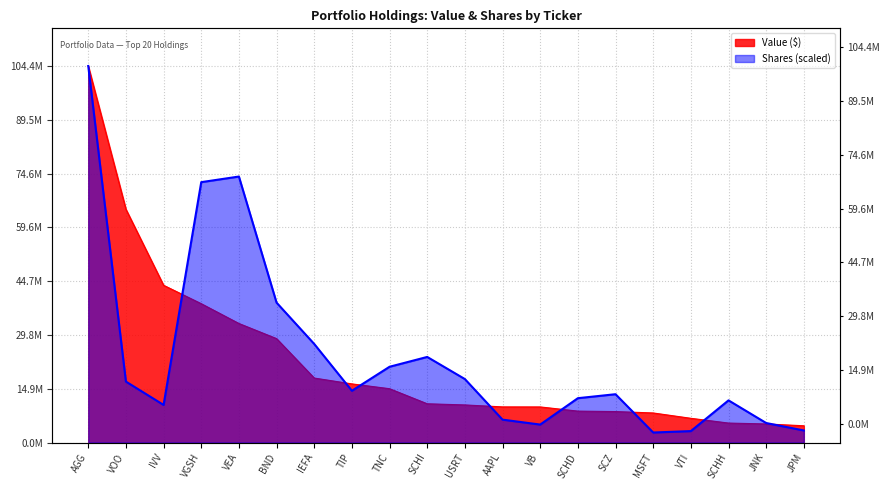

The Shares series shows 14354282.7 at TIP. True or false?

True